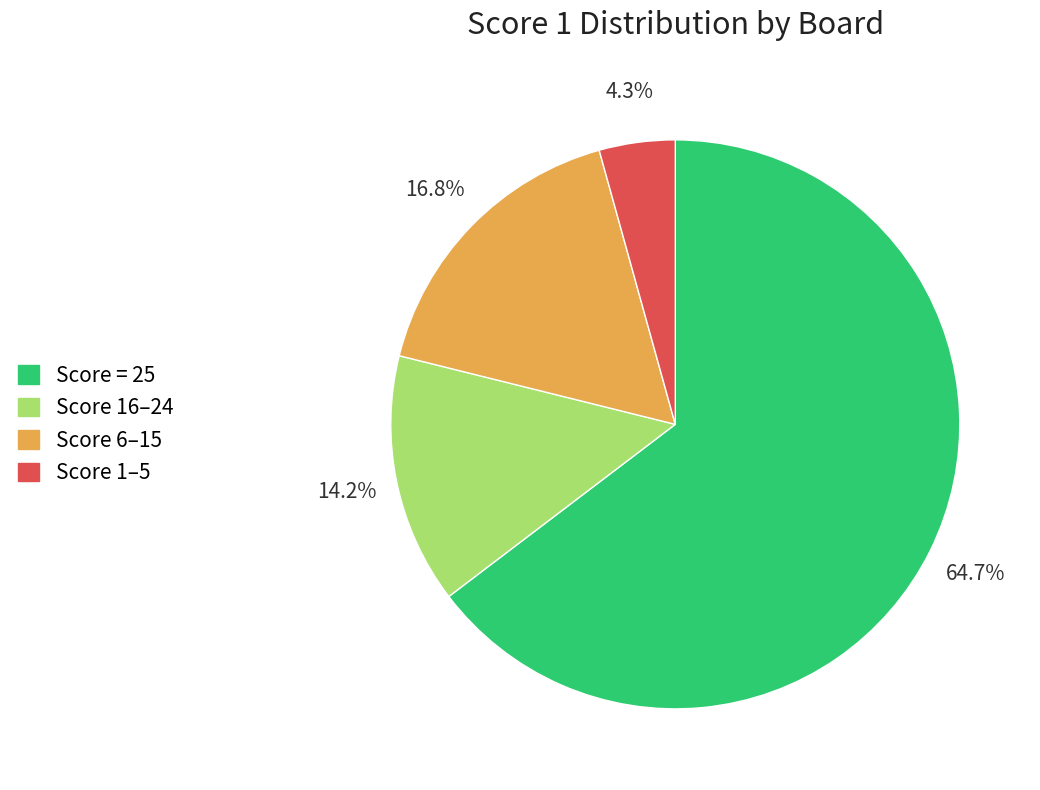

How many slices are in this pie chart?

4